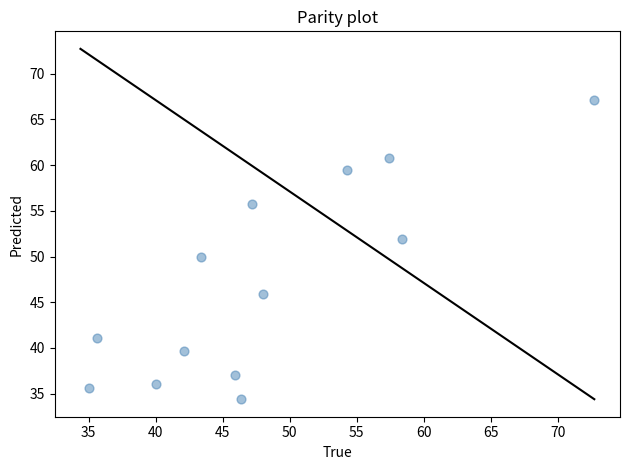

What is the range of Y values (max minus min)?

32.7